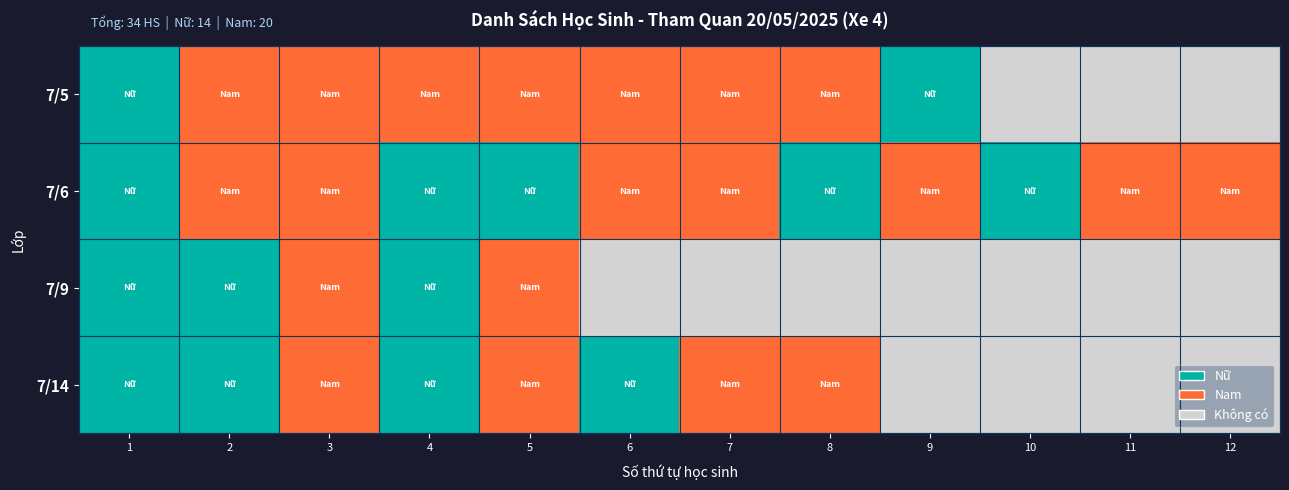

Reading left to right, what are all the values shown in this chart?

7/5: 1=1	2=0	3=0	4=0	5=0	6=0	7=0	8=0	9=1	10=-1	11=-1	12=-1
7/6: 1=1	2=0	3=0	4=1	5=1	6=0	7=0	8=1	9=0	10=1	11=0	12=0
7/9: 1=1	2=1	3=0	4=1	5=0	6=-1	7=-1	8=-1	9=-1	10=-1	11=-1	12=-1
7/14: 1=1	2=1	3=0	4=1	5=0	6=1	7=0	8=0	9=-1	10=-1	11=-1	12=-1